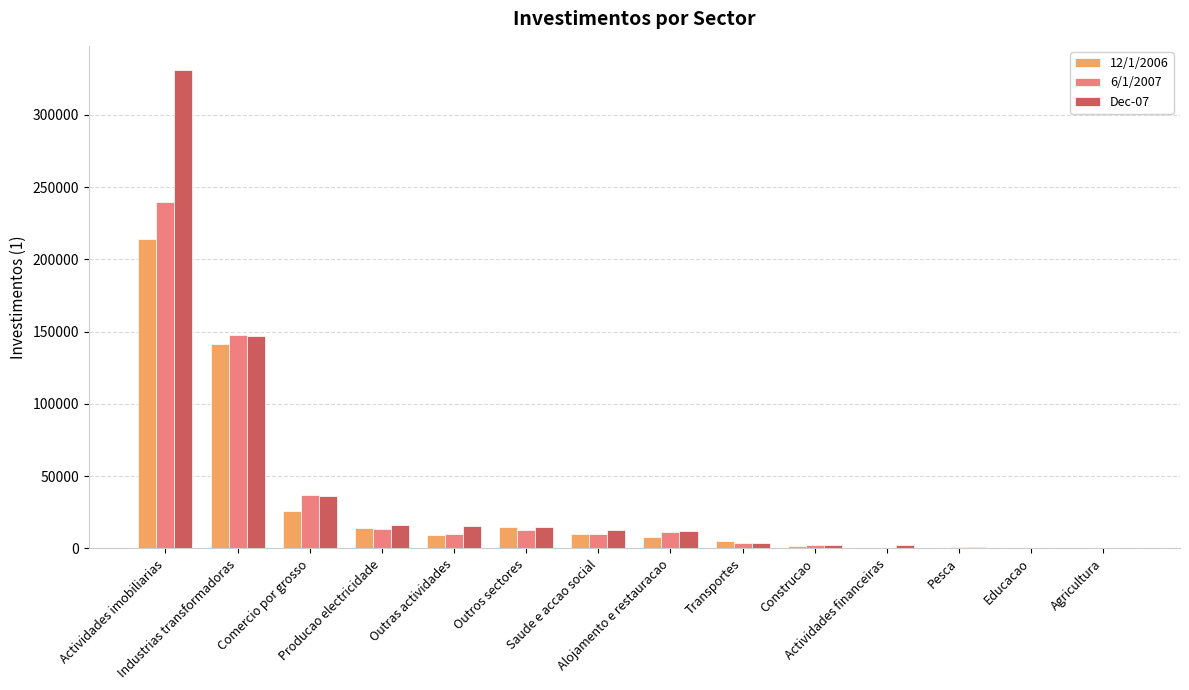

Are the bars horizontal?

No